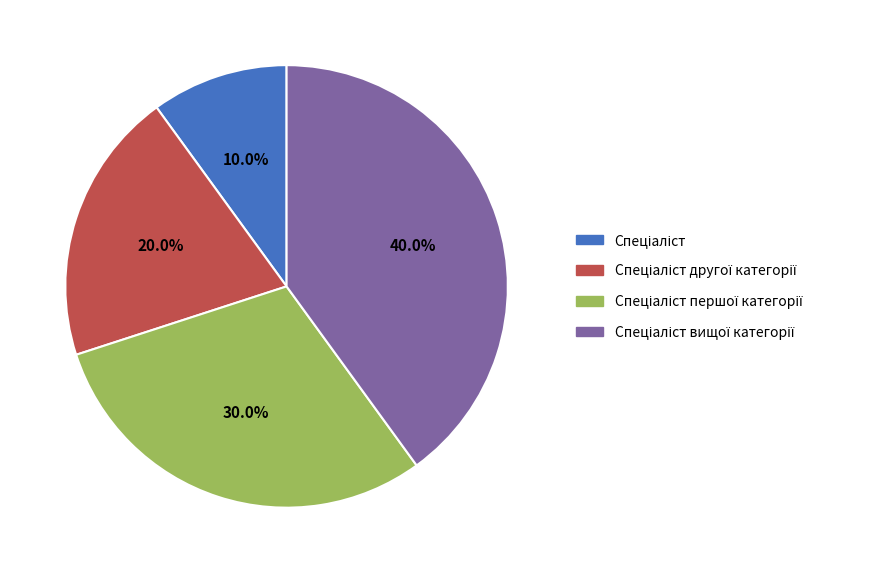

Is there any slice that represents more than half of the pie?

No